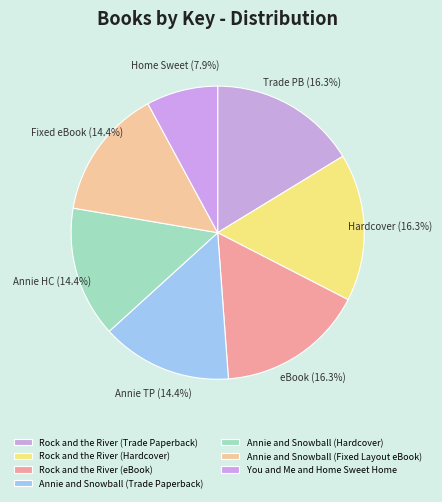

Rank the categories by value from highest to lowest.

Rock and the River (Trade Paperback), Rock and the River (Hardcover), Rock and the River (eBook), Annie and Snowball (Trade Paperback), Annie and Snowball (Hardcover), Annie and Snowball (Fixed Layout eBook), You and Me and Home Sweet Home